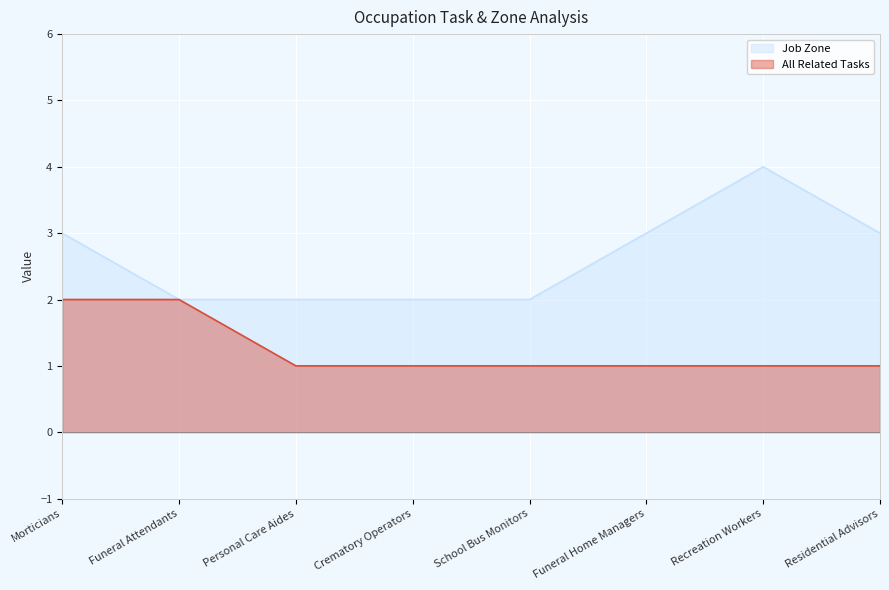

At which category is the sum across all series the highest?

Morticians